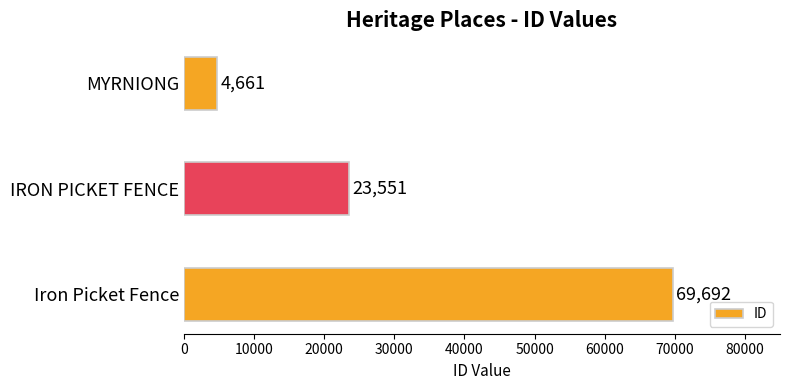

Reading bottom to top, what are all the values shown in this chart?

69692	23551	4661